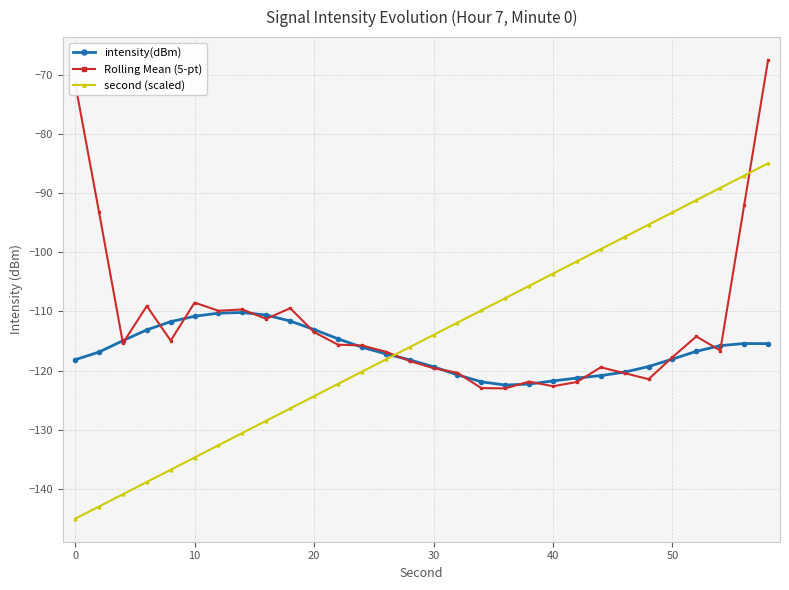

Which series ends up on top after the final intersection of intensity(dBm) and second (scaled)?

second (scaled)